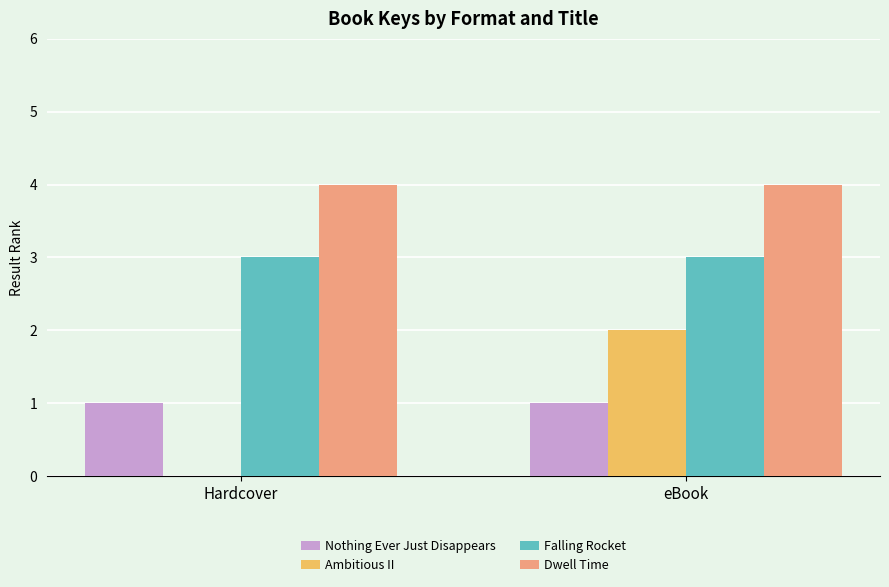

What is the spread (max minus min) of values at eBook?

3